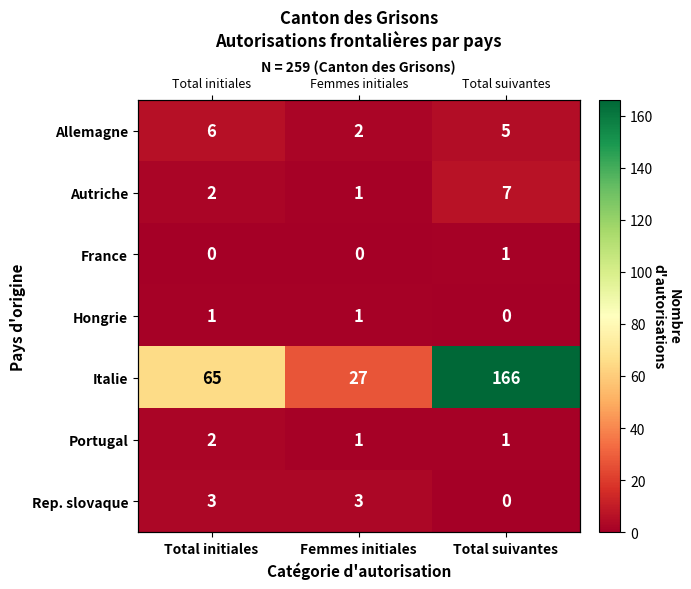

True or false: France has a value of 0 at Femmes initiales.

False